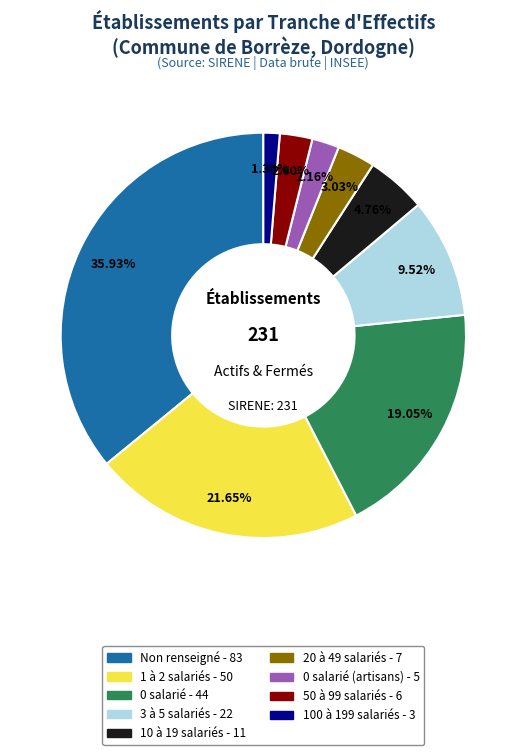

Is there a majority slice in this chart?

No